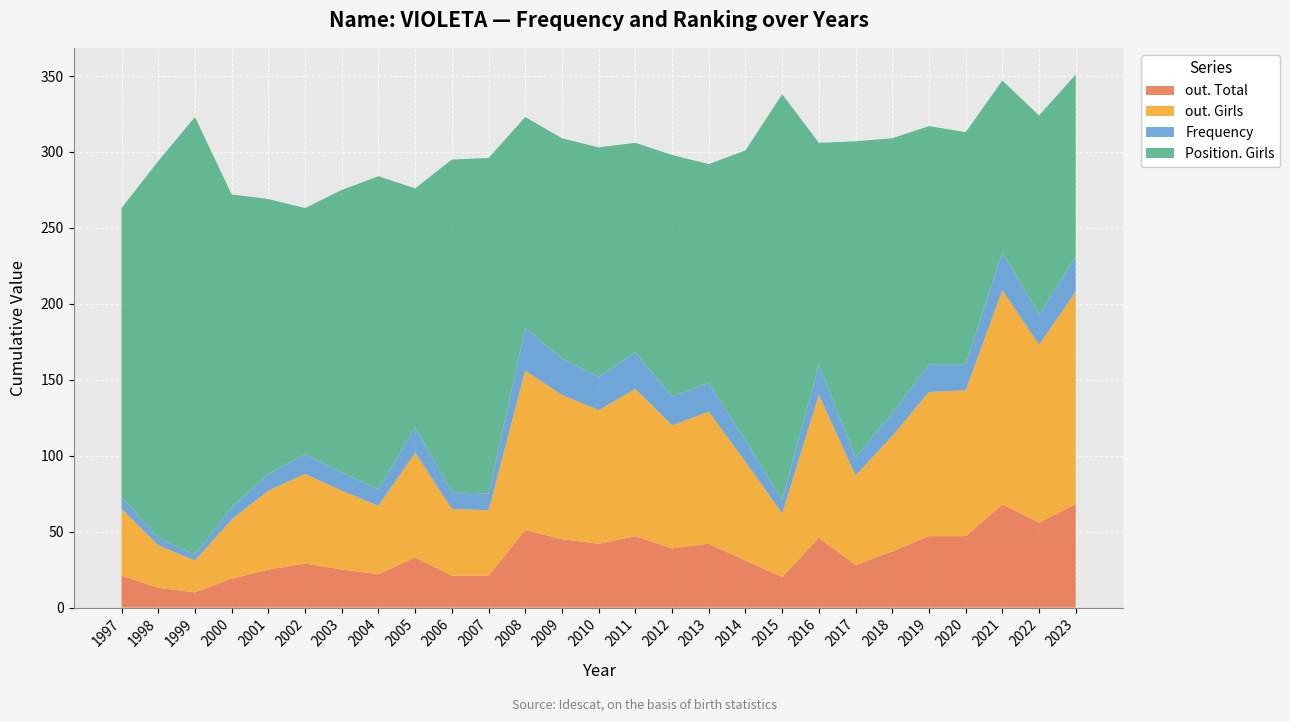

What is the highest value of the out. Total series?

68